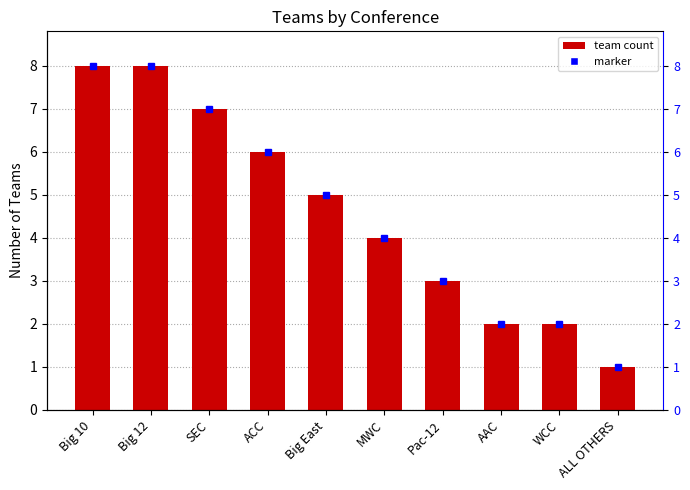

Are the bars grouped side by side (vs. stacked)?

No